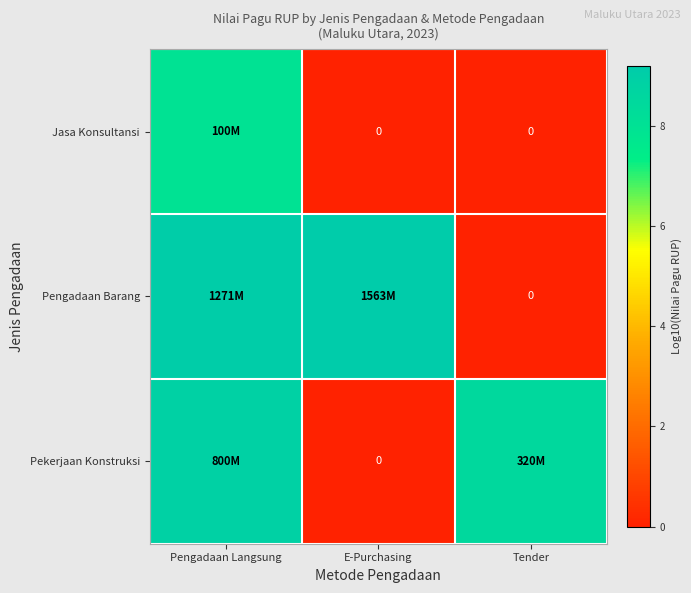

What is the maximum value shown in the chart?

9.2